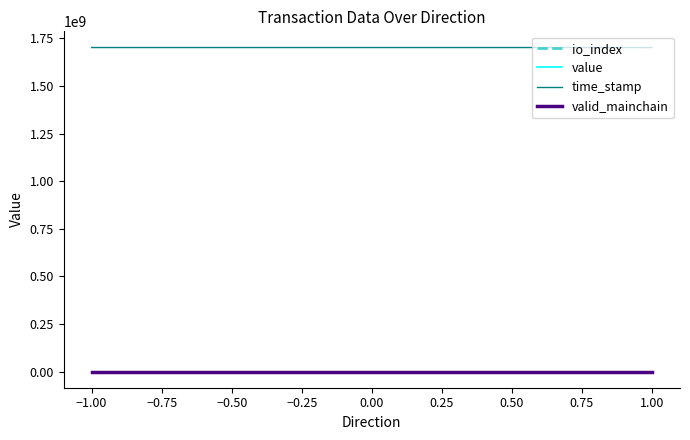

Which series has the largest total across all categories?

time_stamp